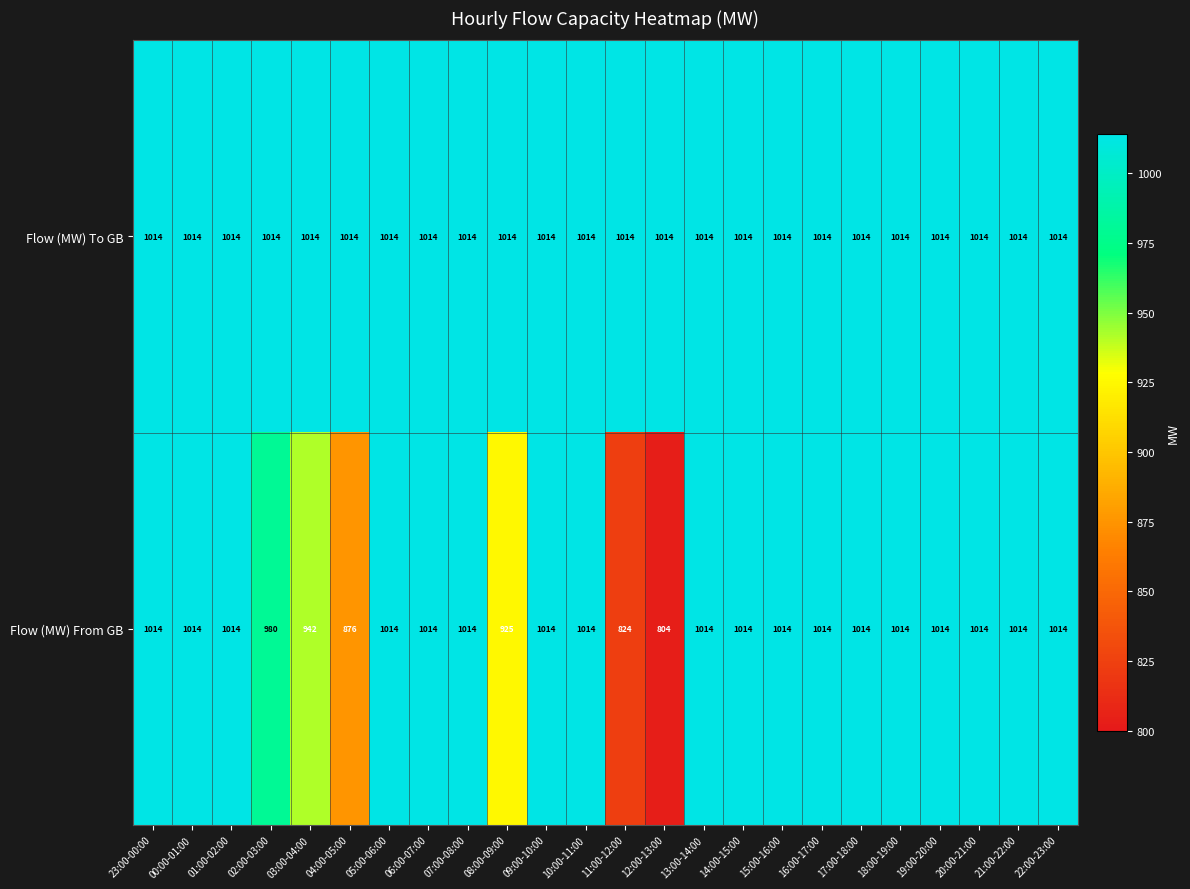

What is the smallest value displayed?

804